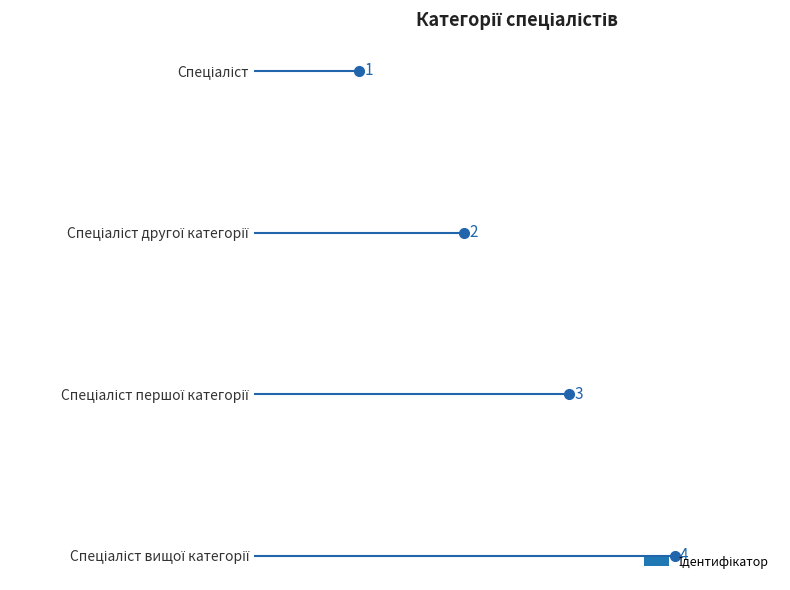

Read the value at Спеціаліст другої категорії.

2